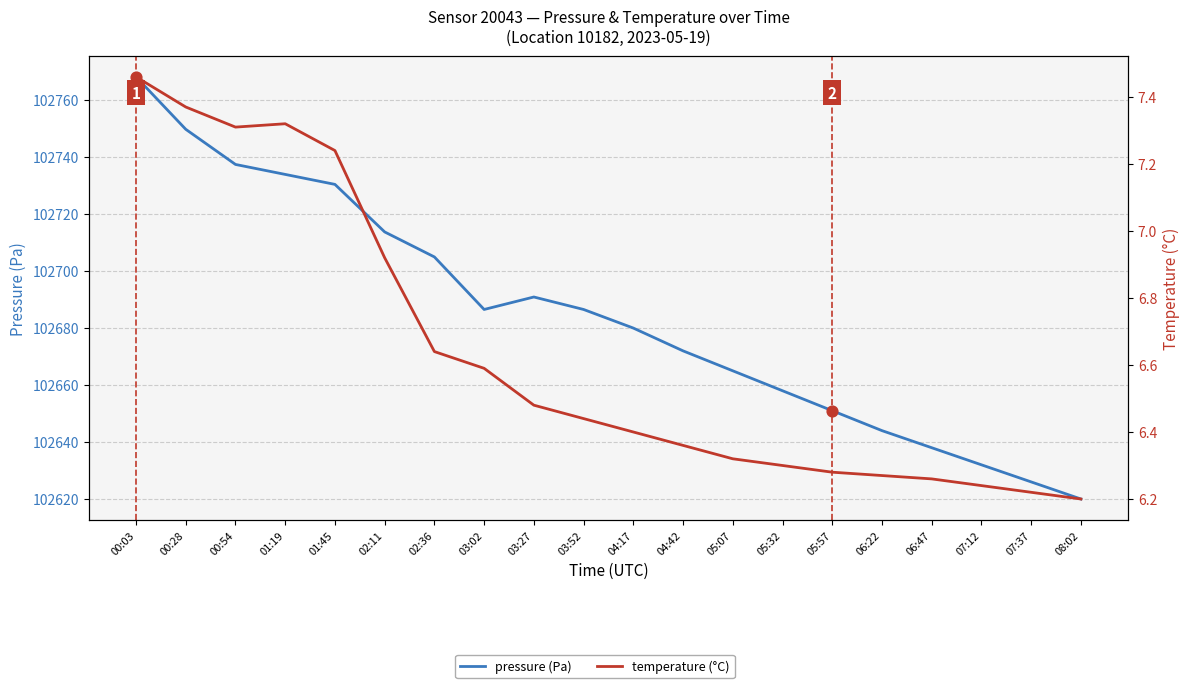

What is the total value across all series at 05:32?

102664.3